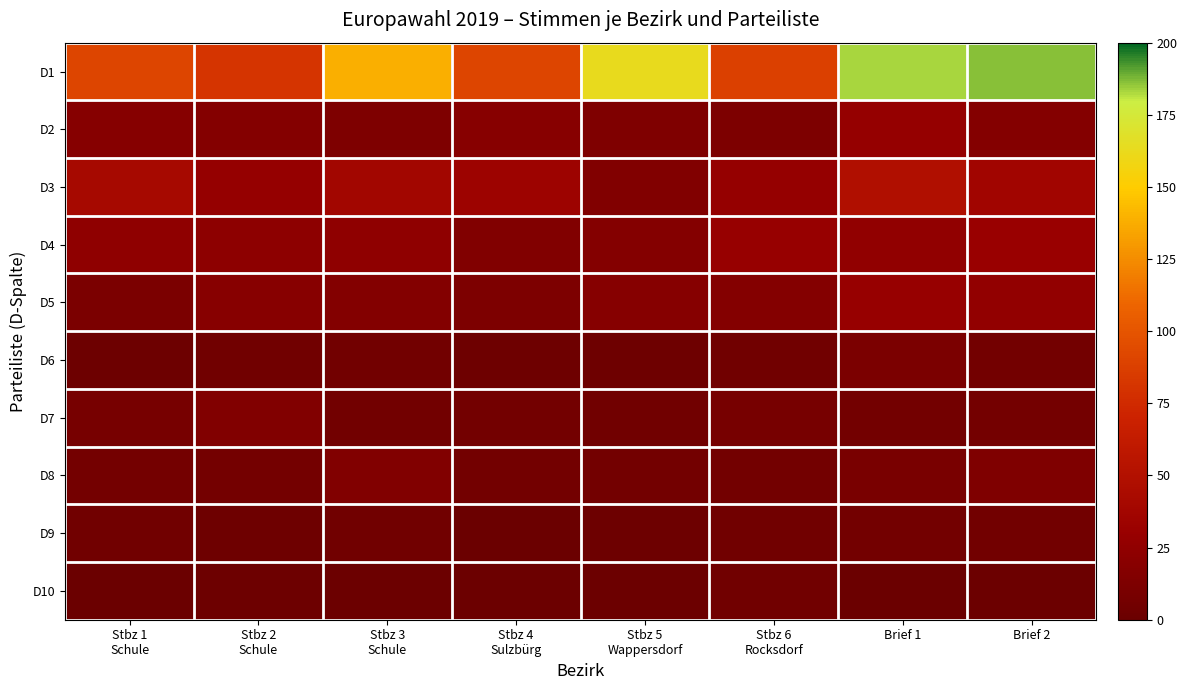

Rank the series by their maximum value, from lowest to highest.

D10, D9, D6, D7, D8, D2, D5, D4, D3, D1